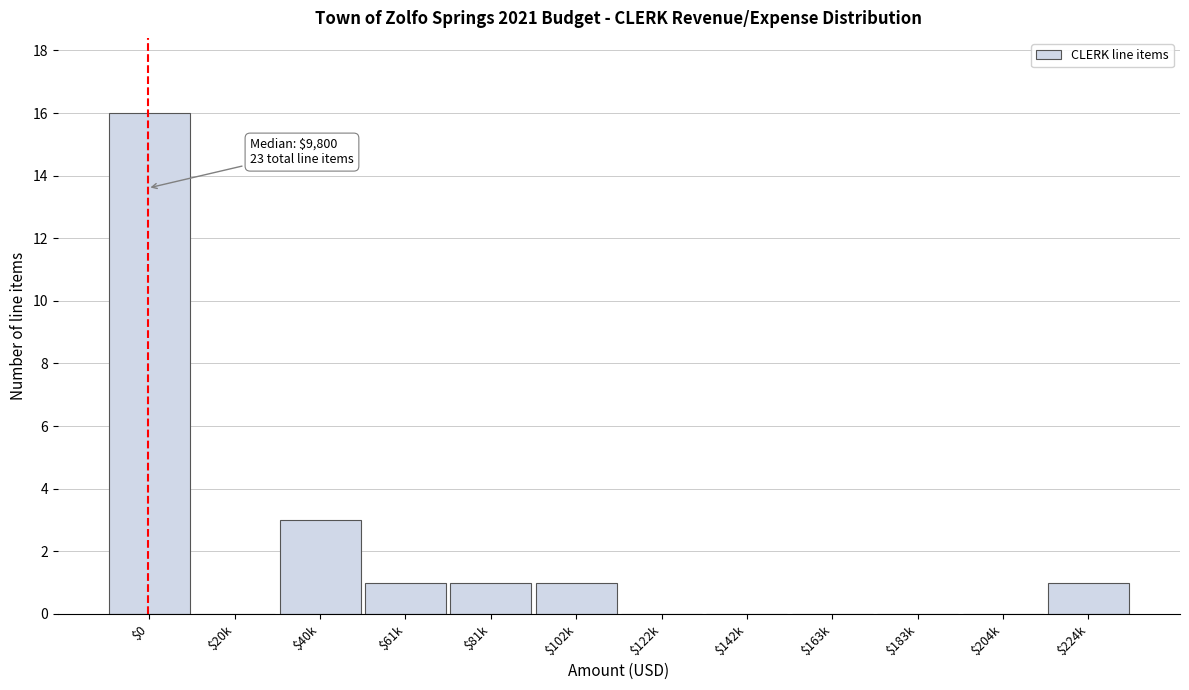

True or false: the data shows 0 at $183k.

True